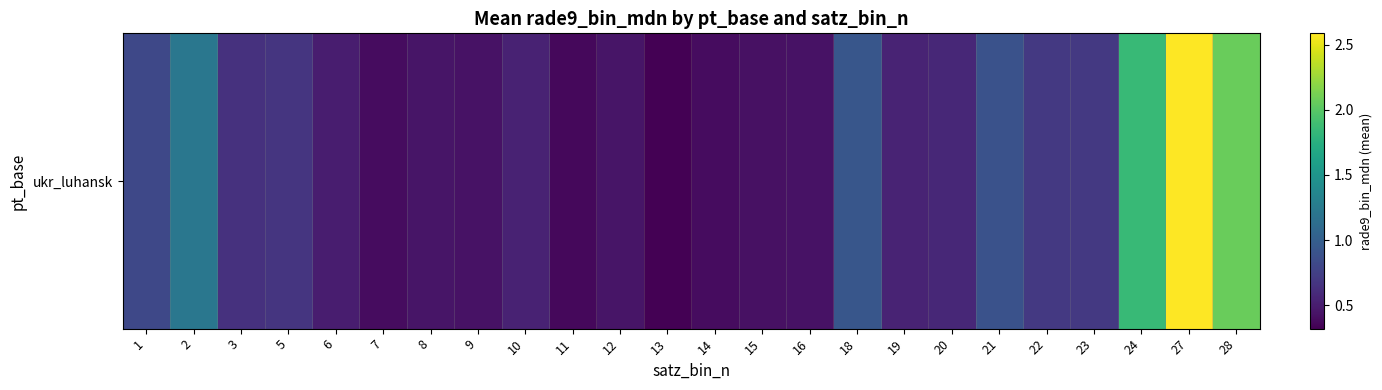

What is the sum of all values?

18.9